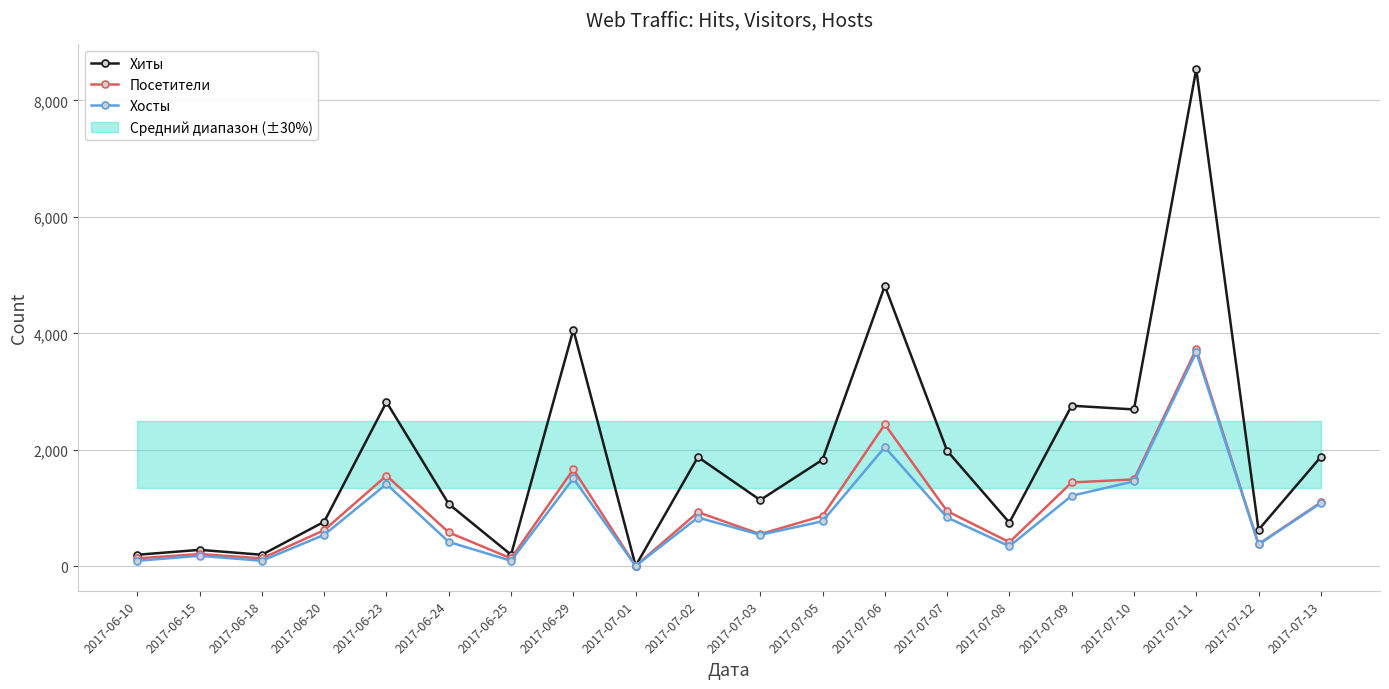

At which label is Хосты closest to 1840?

2017-07-06